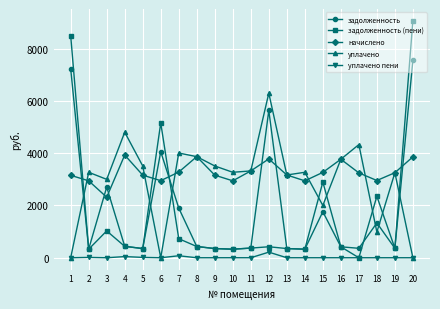

What is the total value across all series at 10?

6868.9